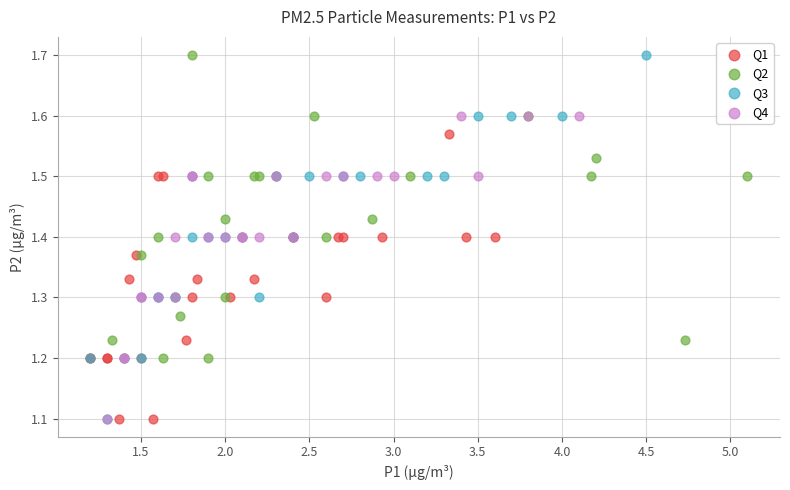

Which series has the widest spread of Y values?

Q3